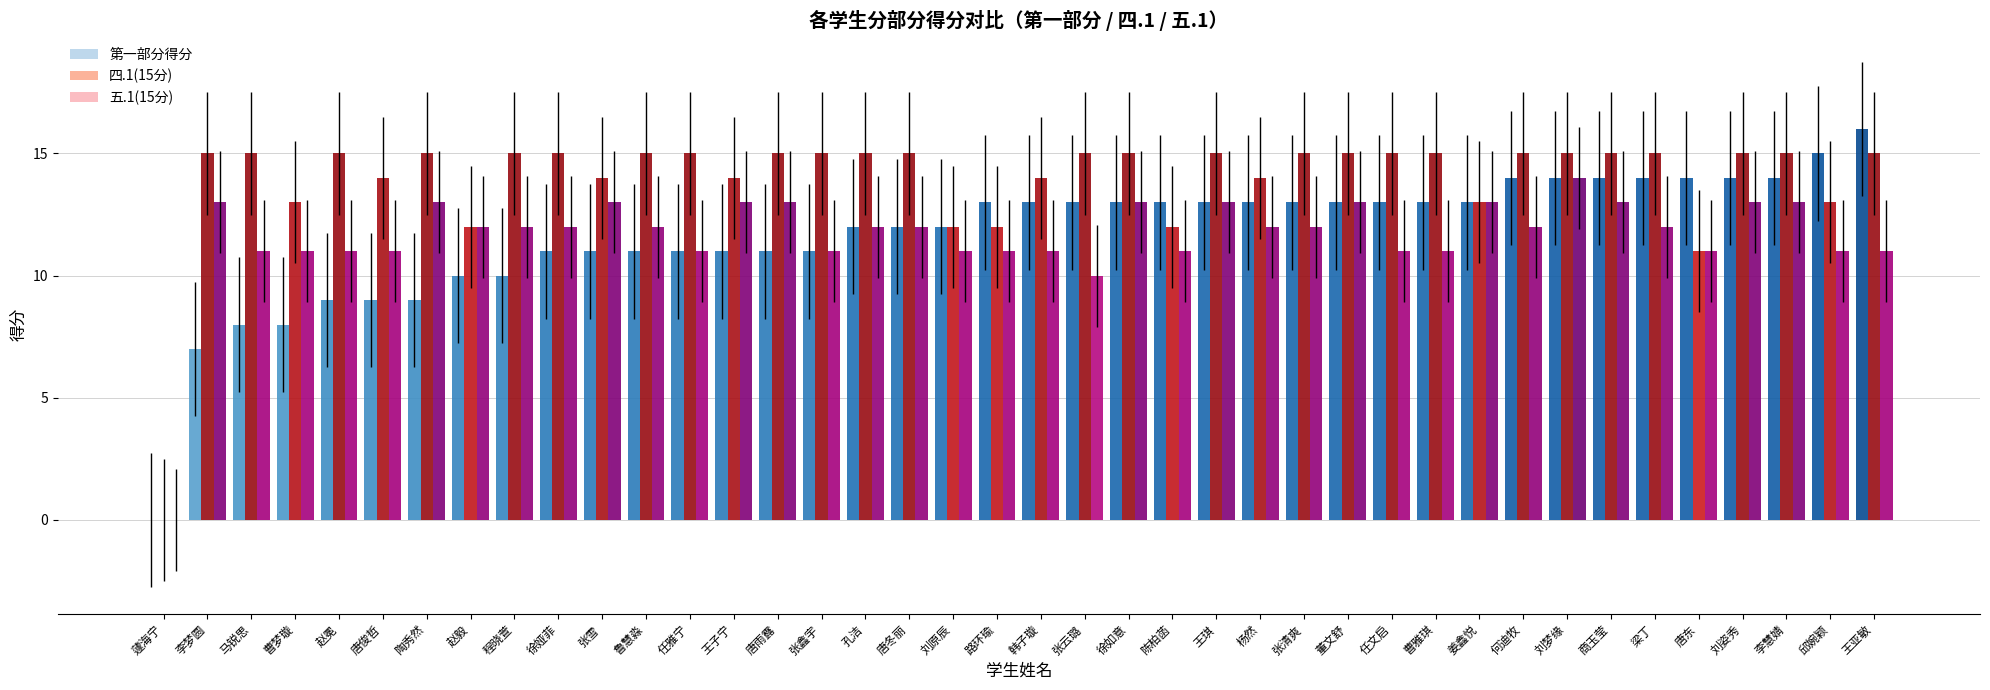

Rank the categories by 四.1(15分) value from lowest to highest.

蘧海宁, 唐东, 陈柏菡, 赵毅, 路环瑜, 刘原辰, 姜鑫悦, 邱婉颖, 曹梦璇, 王子宁, 韩子璇, 唐俊哲, 张雪, 杨然, 张云璐, 何迪牧, 刘梦缘, 唐雨露, 张清爽, 程晓萱, 任雅宁, 孔洁, 马锐思, 张鑫宇, 徐娅菲, 徐如意, 梁丁, 赵冕, 鲁慧淼, 李梦圆, 王亚敏, 陶秀然, 王琪, 任文启, 商玉莹, 刘姿秀, 唐冬丽, 李慧婧, 曹雅琪, 董文舒